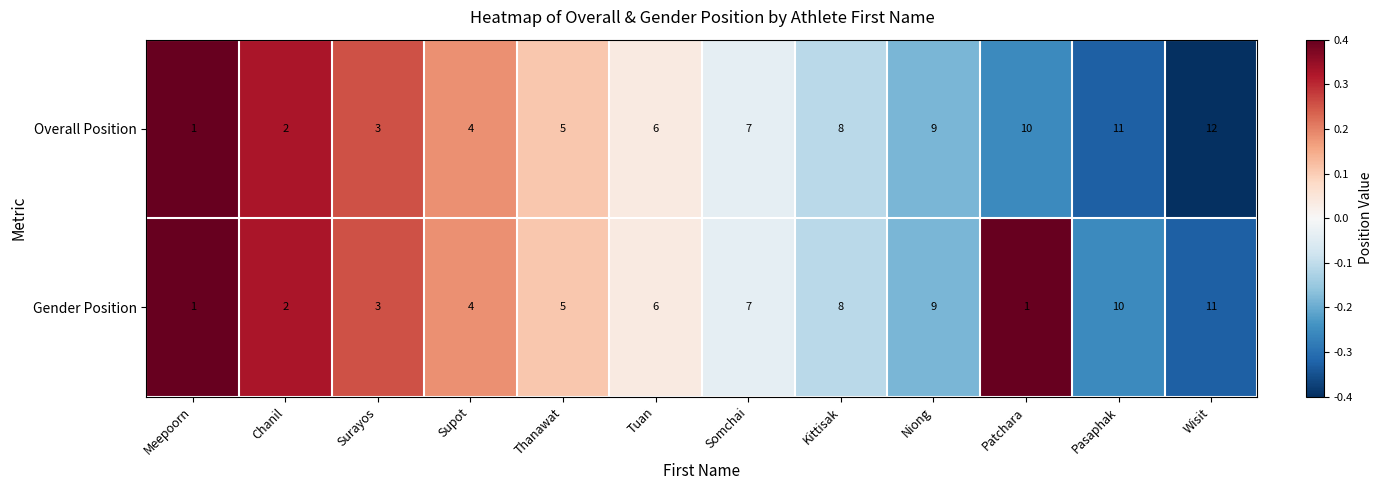

At which category is the sum across all series the highest?

Wisit